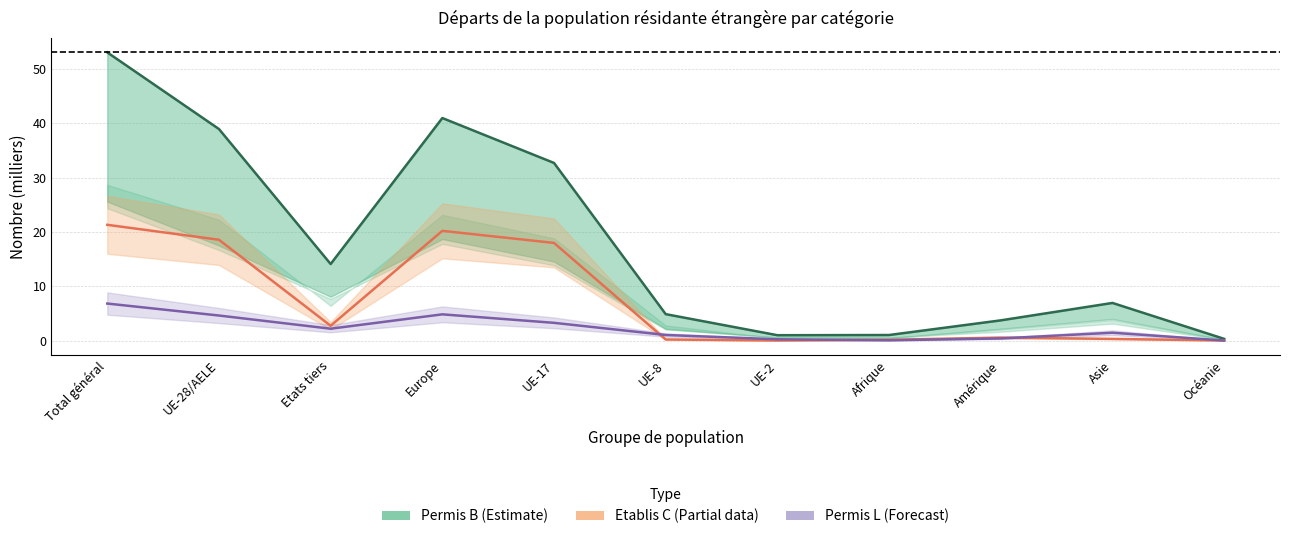

At which category does the chart reach its peak across all series?

Total général